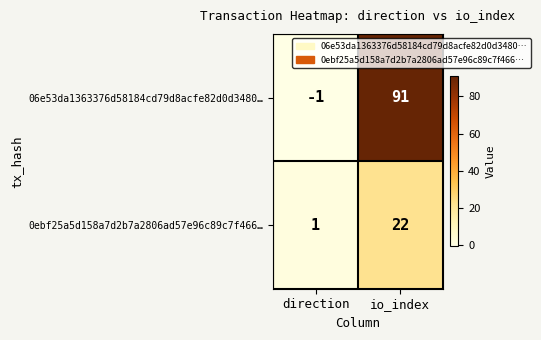

What is the sum of all 0ebf25a5d158a7d2b7a2806ad57e96c89c7f466… values?

23